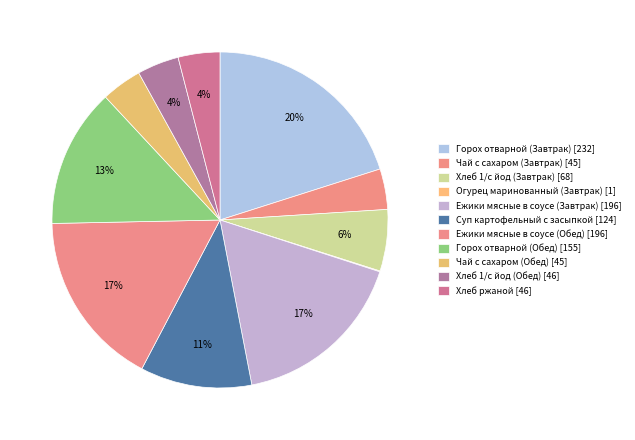

Is there any slice that represents more than half of the pie?

No